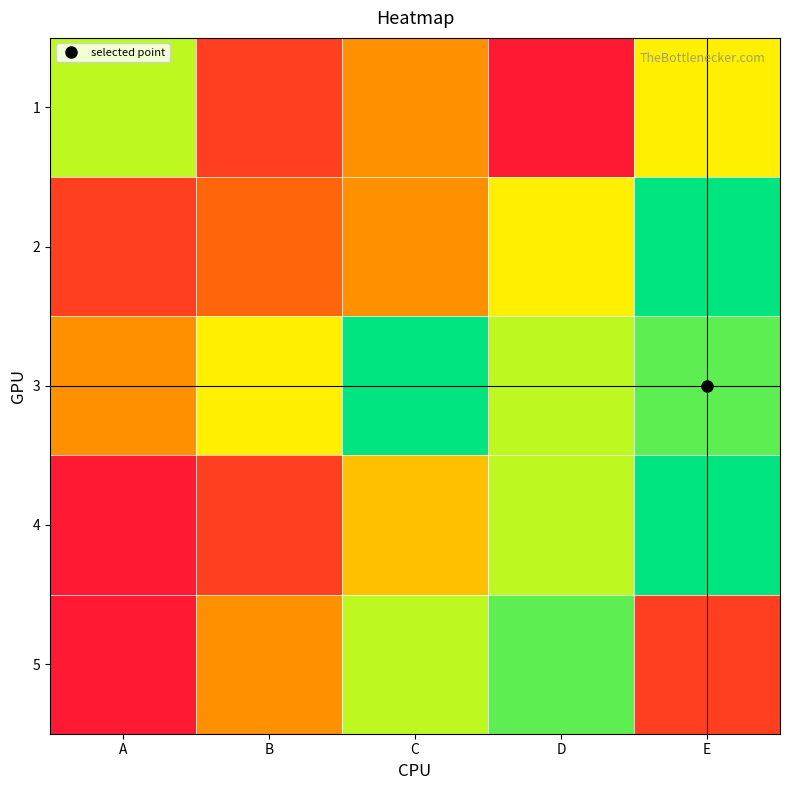

Rank the series by their maximum value, from highest to lowest.

2, 3, 4, 5, 1